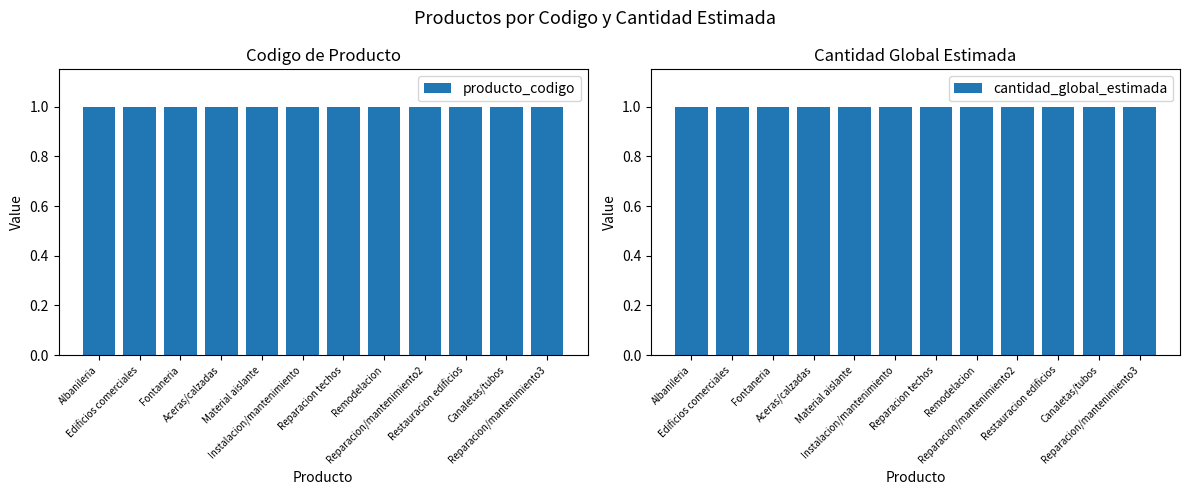

True or false: cantidad_global_estimada has a value of 1.6 at Fontaneria.

False